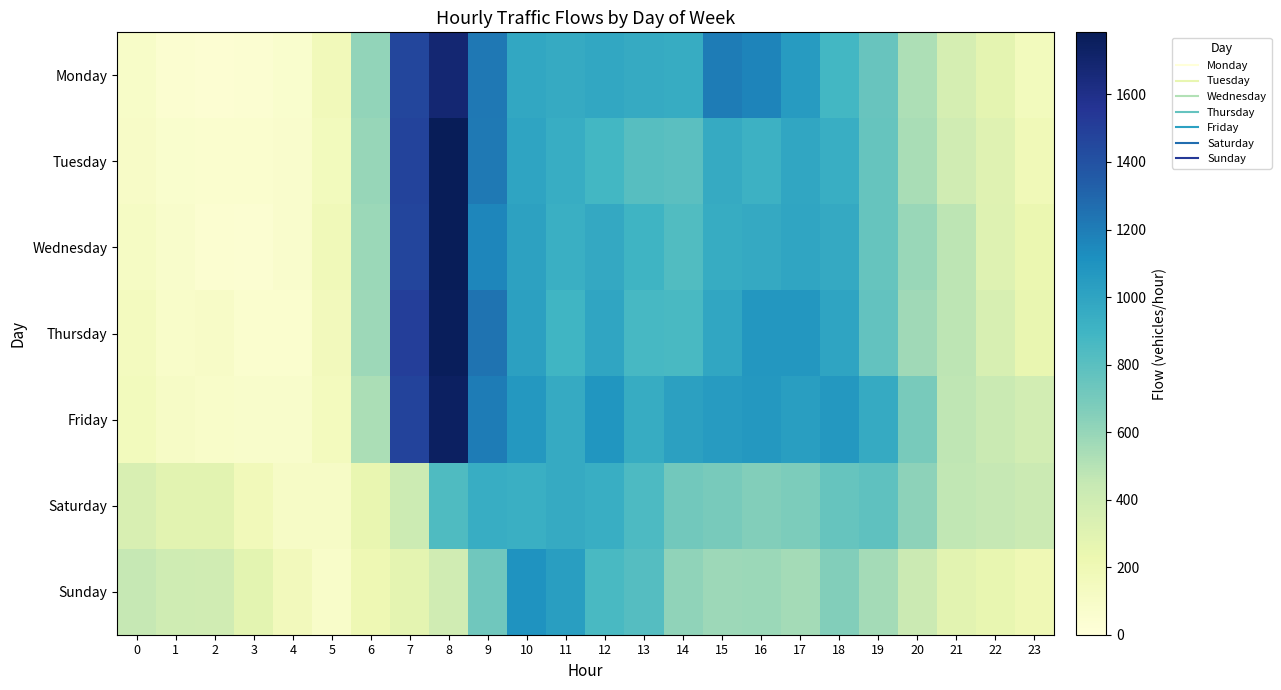

Which series has the largest total across all categories?

Friday